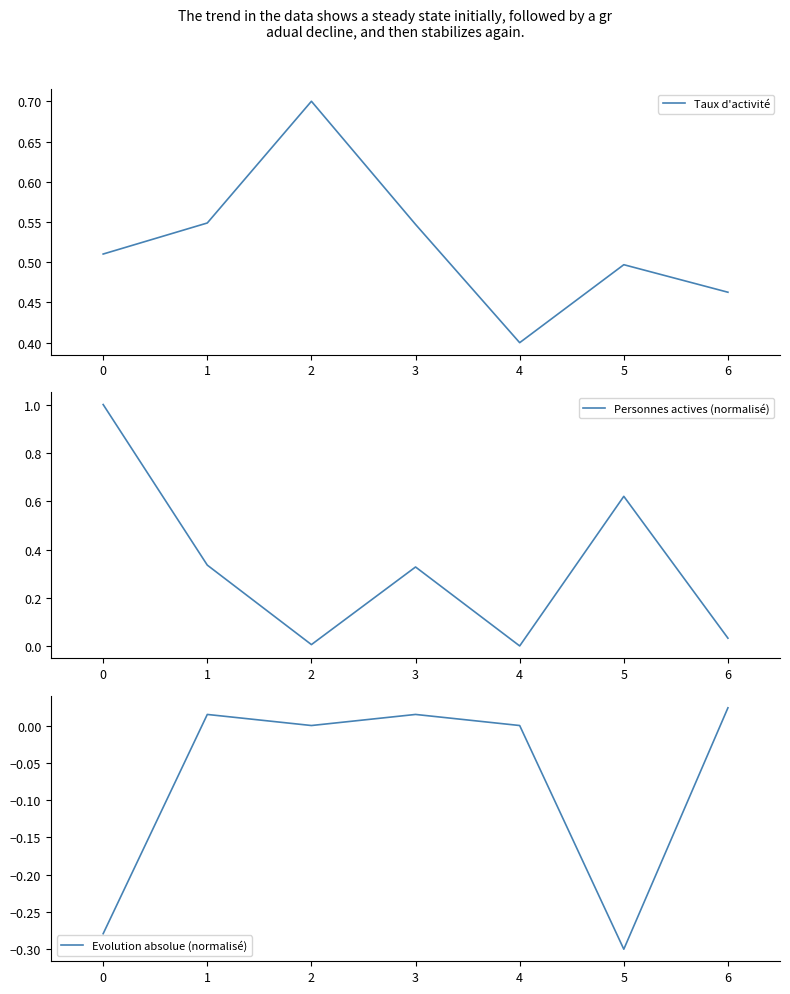

In Taux d'activité, how many points are lower than both neighbors (excluding endpoints)?

1